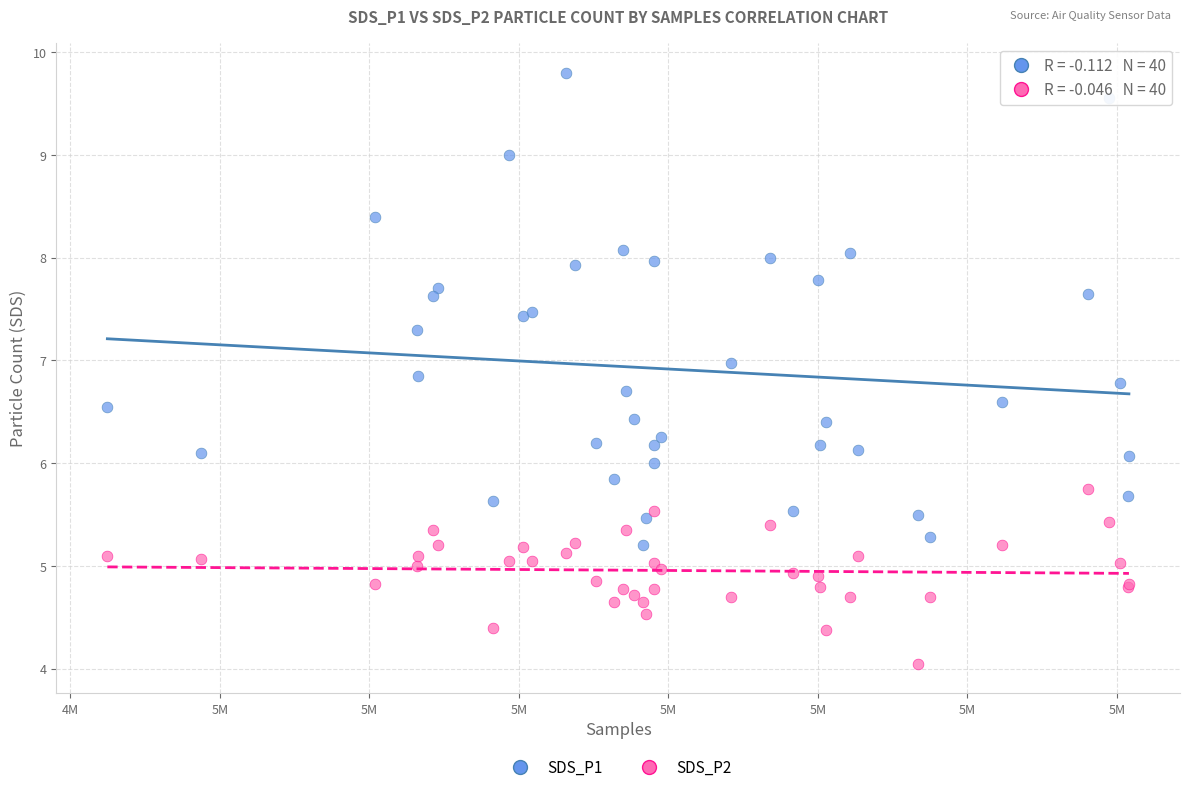

What are all the series names shown in the legend?

SDS_P1, SDS_P2